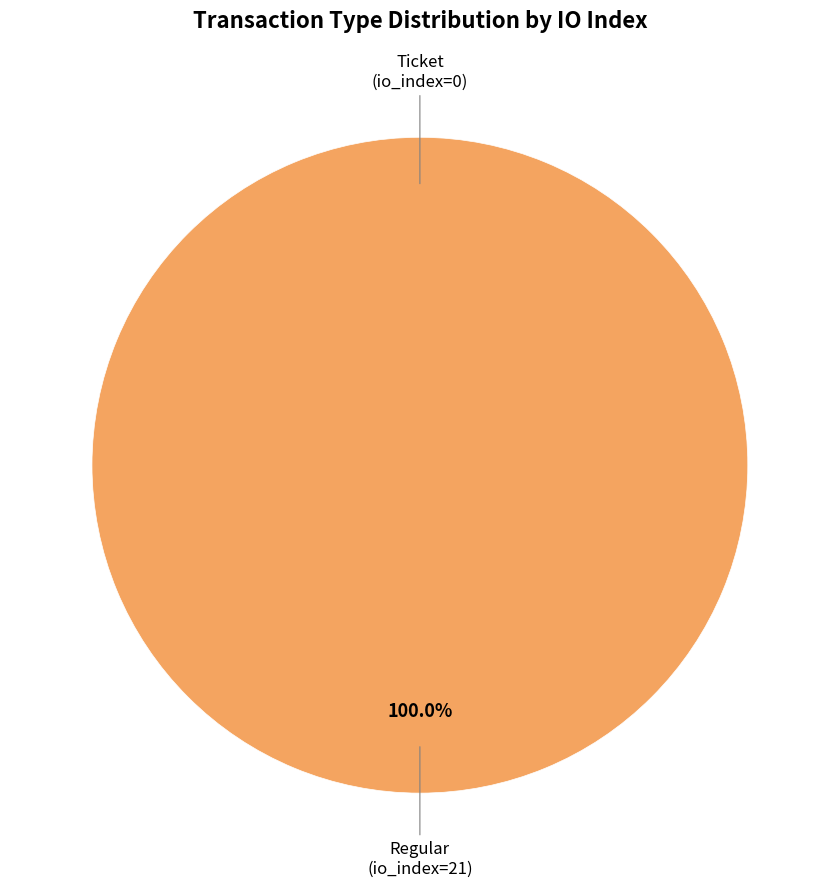

To the nearest percent, what is the combined percentage of Regular (io_index=21) and Ticket (io_index=0)?

100%